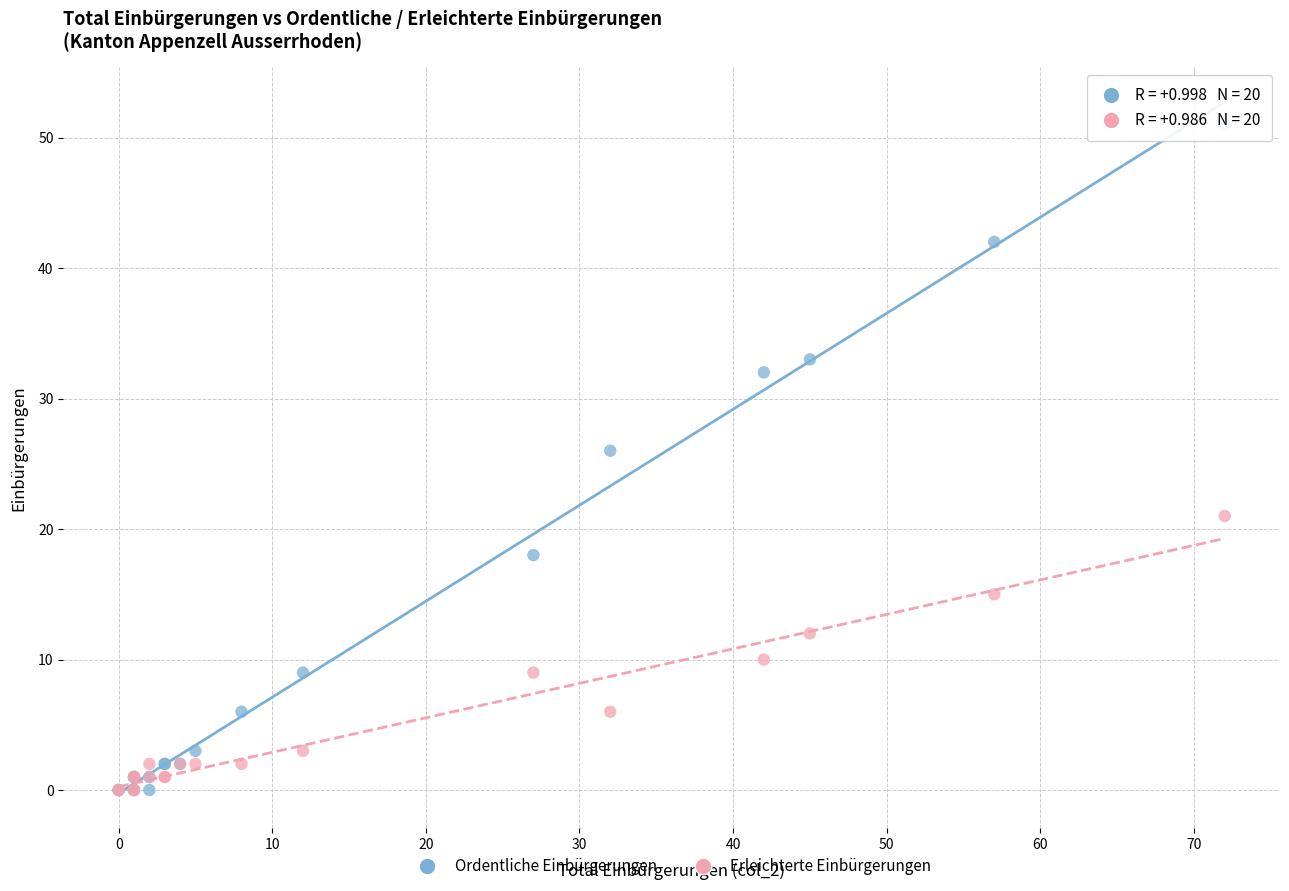

Which series has the widest spread of Y values?

Ordentliche Einbürgerungen